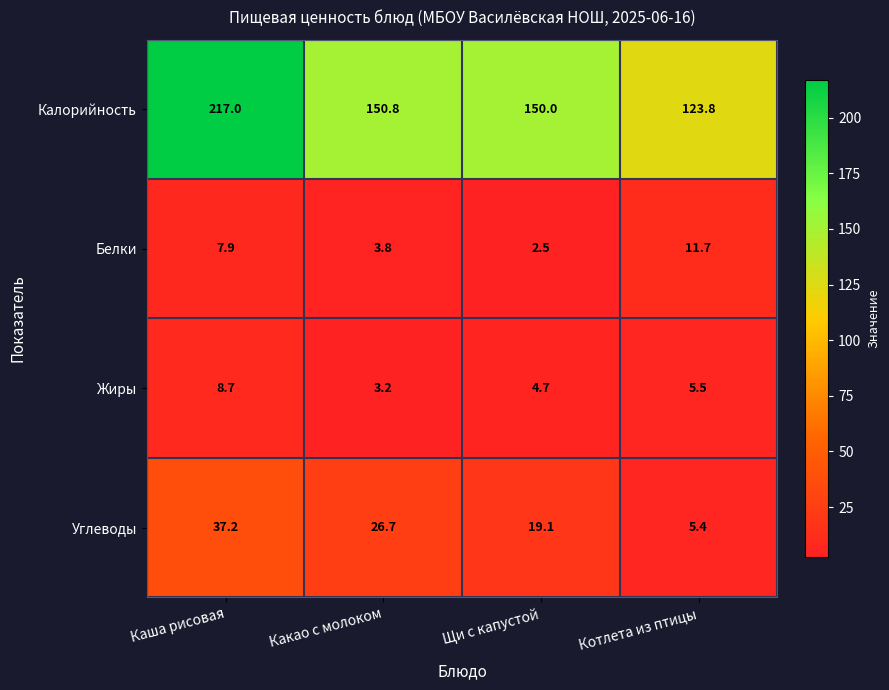

What is the sum of all Калорийность values?

641.6